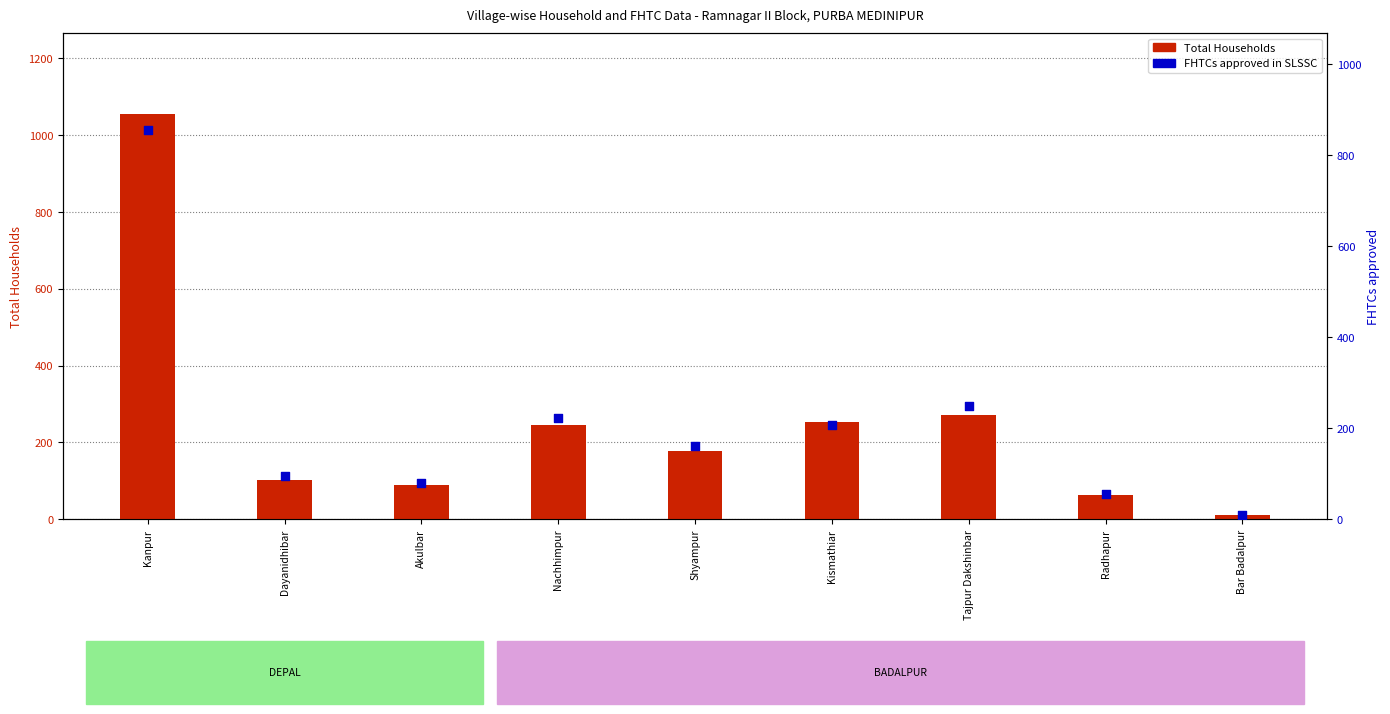

What is the total value across all series at Bar Badalpur?

19